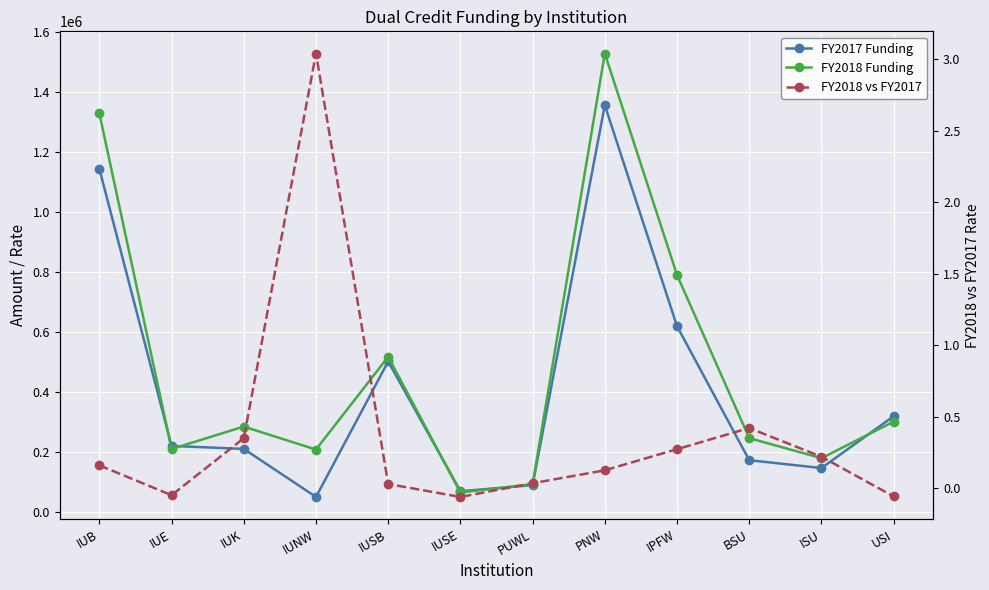

Rank the categories by FY2018 vs FY2017 value from highest to lowest.

IUNW, BSU, IUK, IPFW, ISU, IUB, PNW, PUWL, IUSB, IUE, USI, IUSE